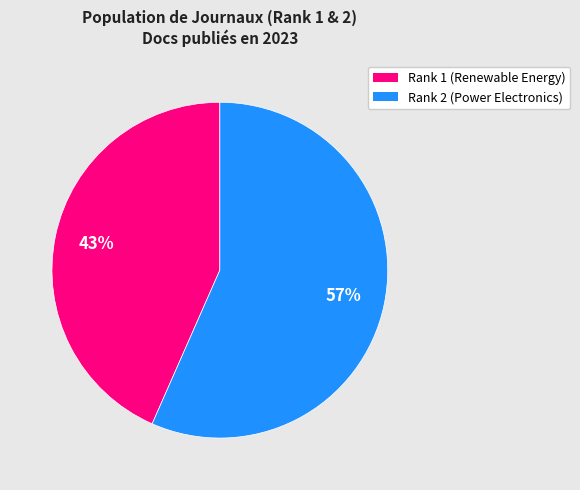

How many segments does this pie chart have?

2